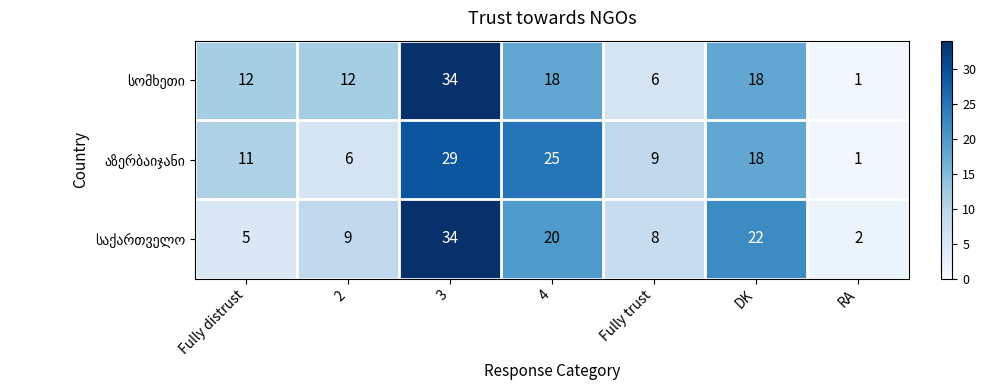

What is the maximum value shown in the chart?

34